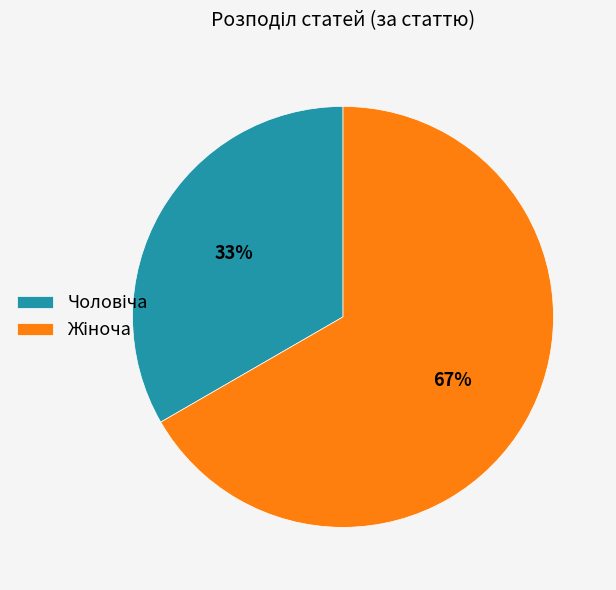

To the nearest percent, what is the average slice percentage?

50%